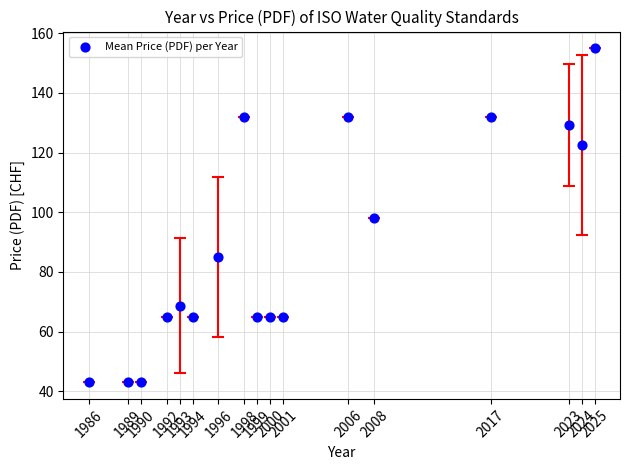

What is the range of Y values (max minus min)?

112.0